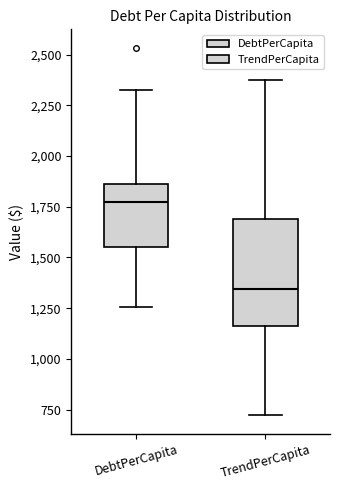

Reading left to right, transcribe this box plot: for each box, give where its median line is, the range the box spans, and where its two whiskers end, as read against the y-axis. The values are not printed on the chart, so give them approximately, as read against the axis.

DebtPerCapita: median 1750, box 1550 to 1850, whiskers 1250 to 2350
TrendPerCapita: median 1350, box 1150 to 1700, whiskers 700 to 2350